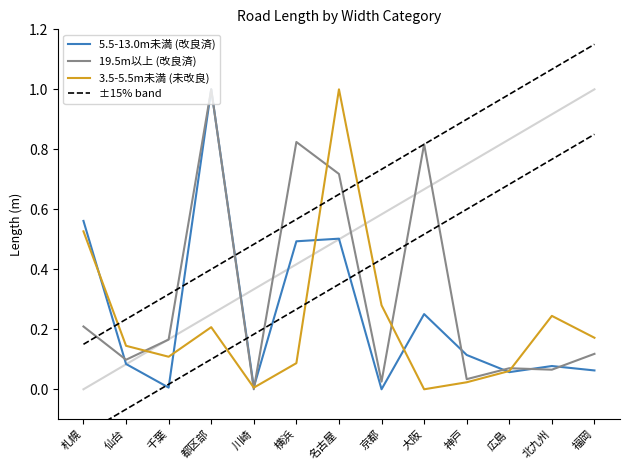

True or false: 3.5-5.5m未満 (未改良) has more than 0 points higher than both neighbors.

True